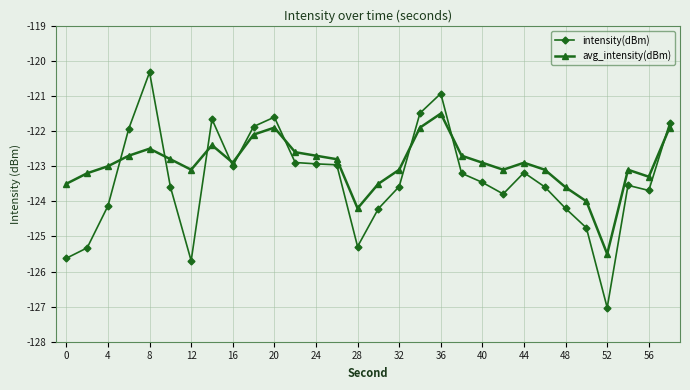

True or false: avg_intensity(dBm) and intensity(dBm) intersect in this chart.

True